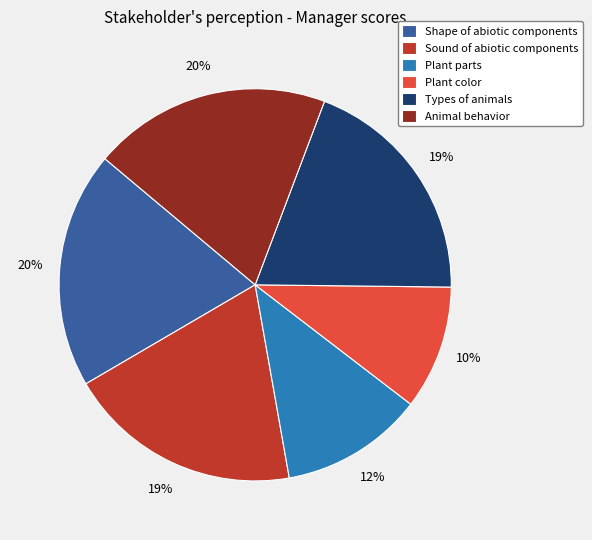

How many slices are in this pie chart?

6